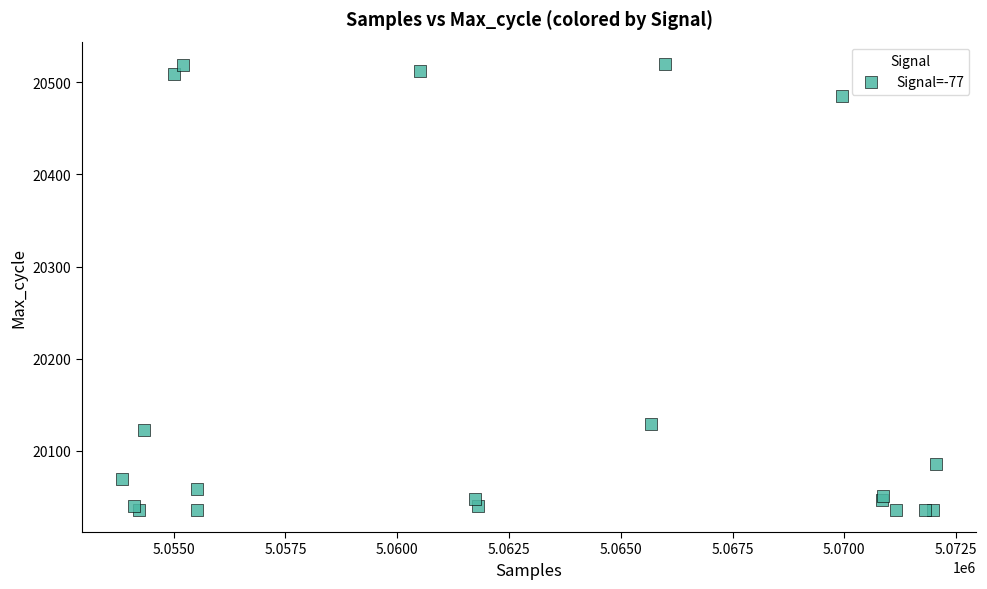

What Y value in the scatter plot is closest to 20278?

20129